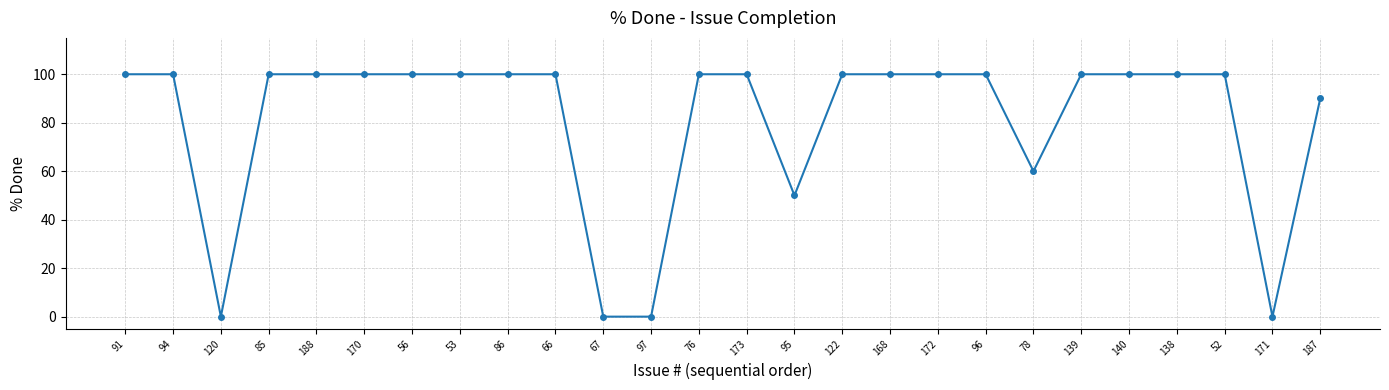

What is the greatest value displayed?

100